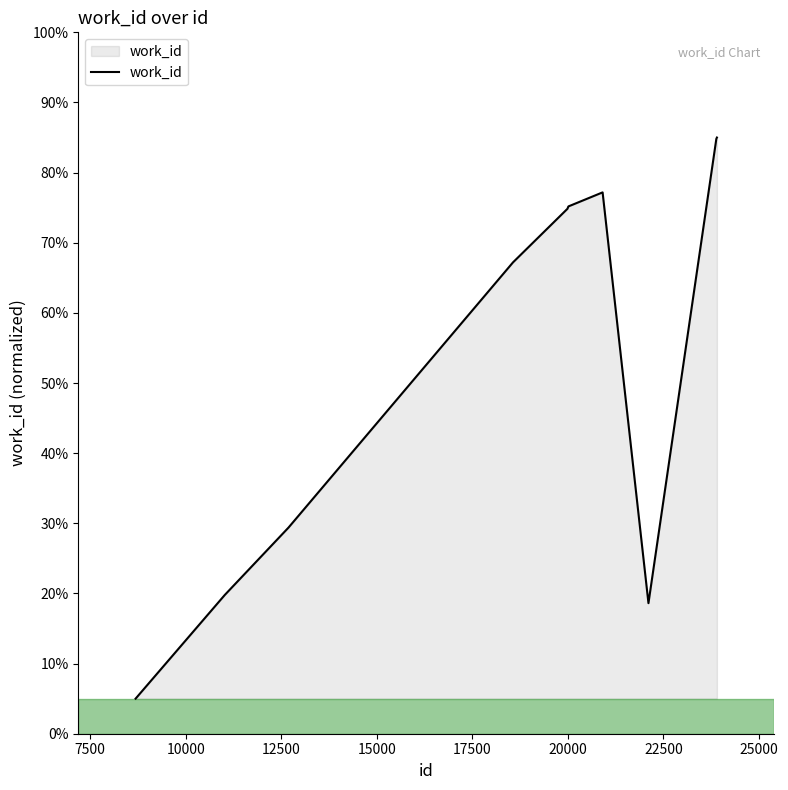

What is the maximum value shown in the chart?

85.0